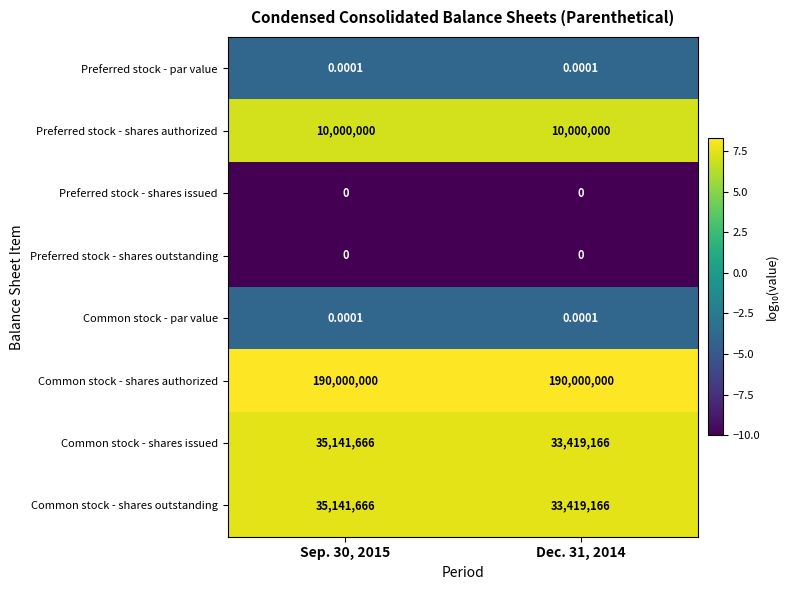

Is the value of Common stock - shares outstanding at Sep. 30, 2015 greater than the value of Common stock - par value at Sep. 30, 2015?

Yes